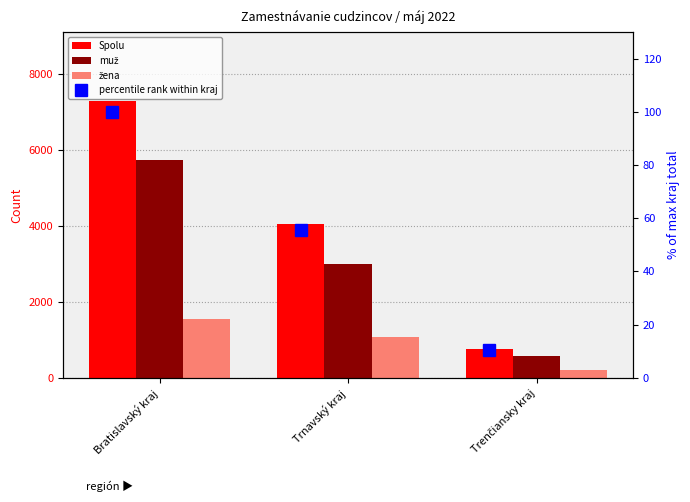

Does the chart contain any negative values?

No